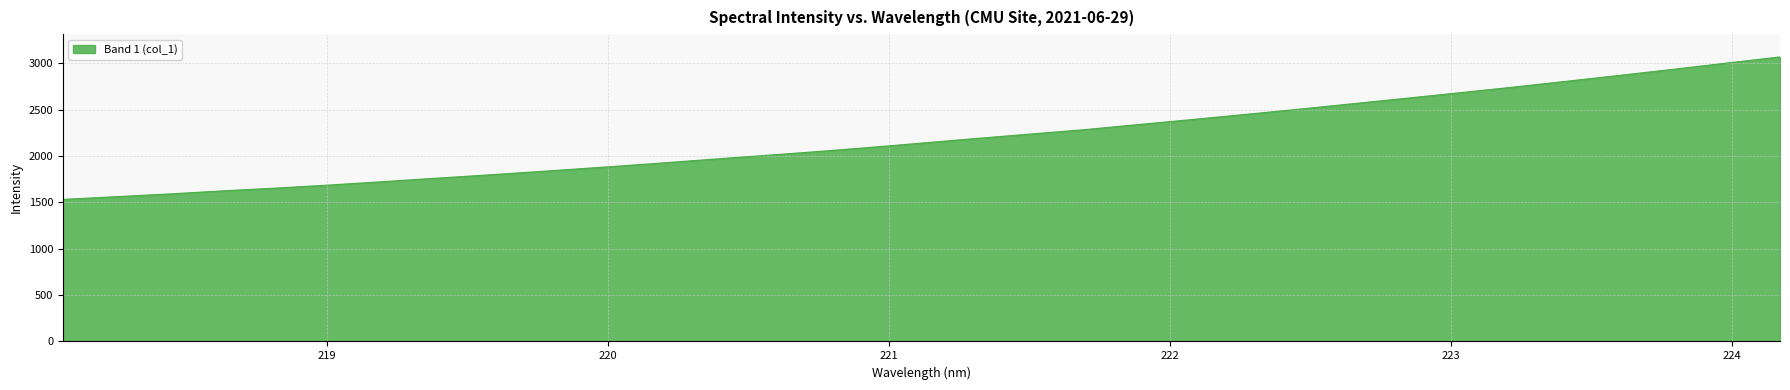

What is the difference between the maximum and minimum values?

1536.5